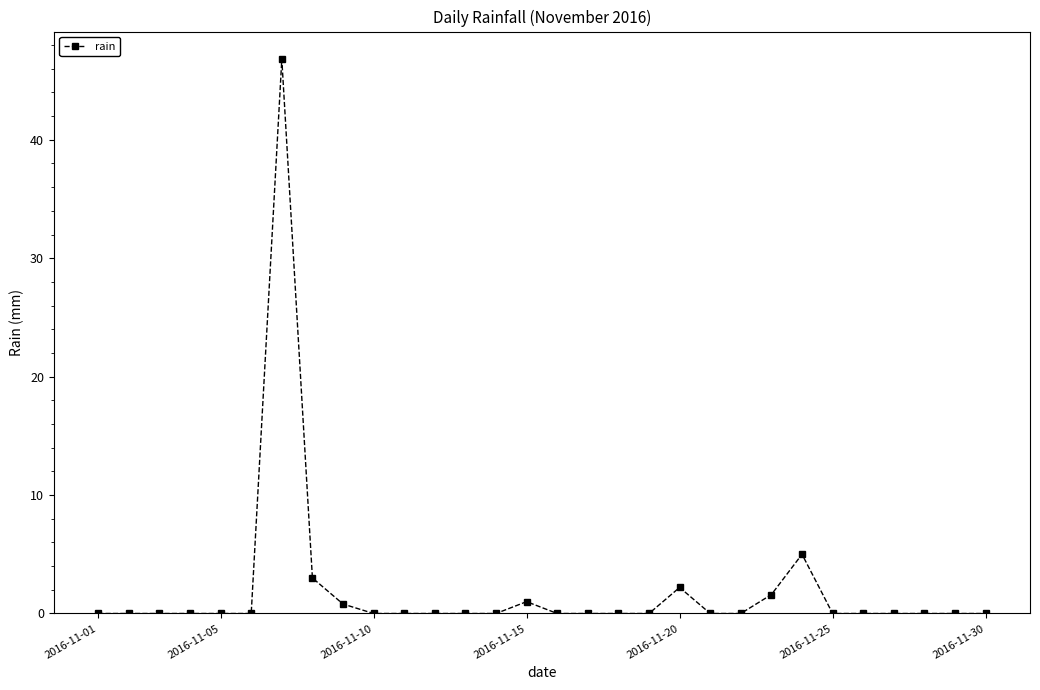

What is the maximum value shown in the chart?

46.8